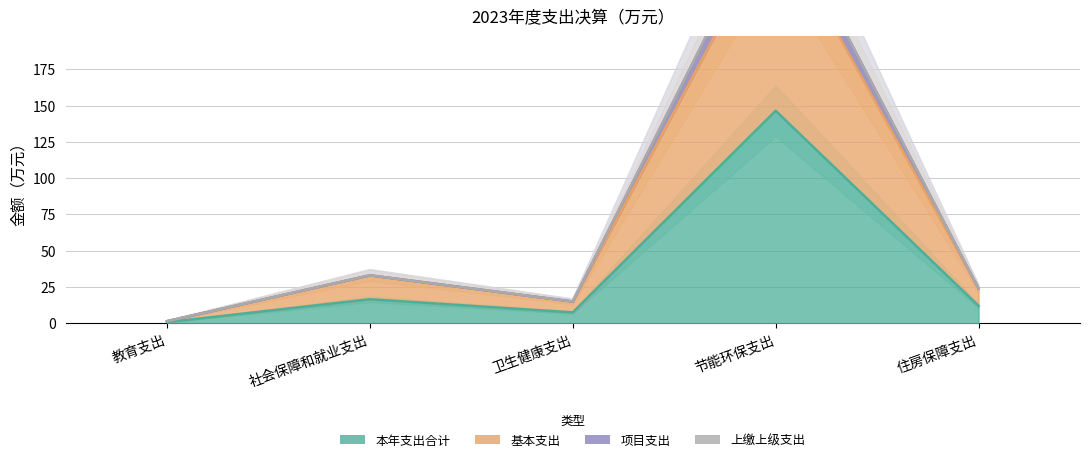

True or false: 基本支出 and 本年支出合计 intersect in this chart.

False